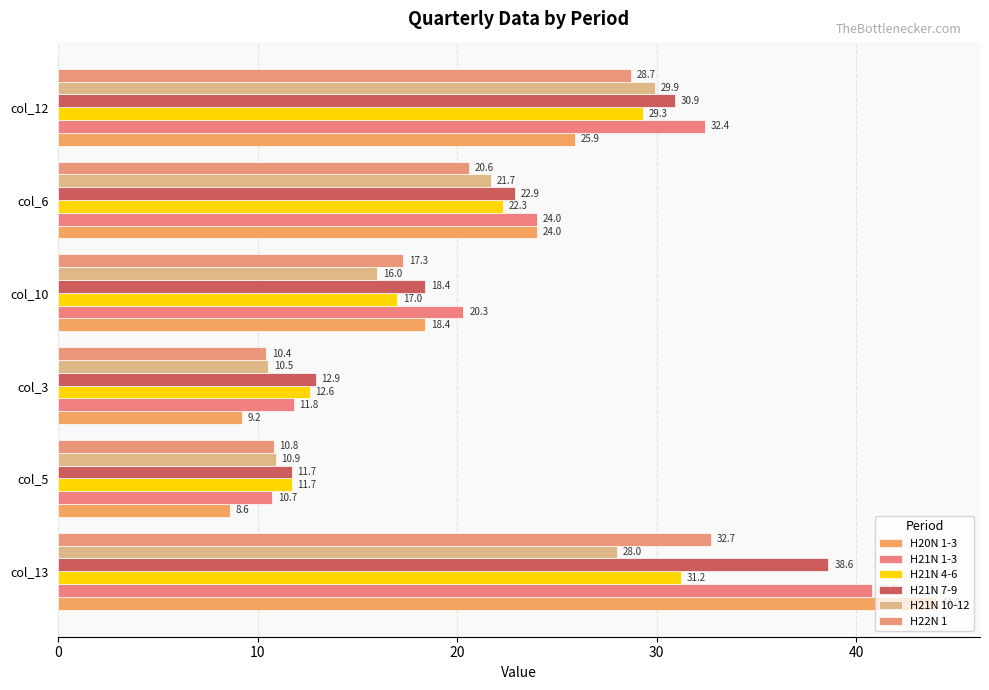

What is the lowest value of the H21N 7-9 series?

11.7